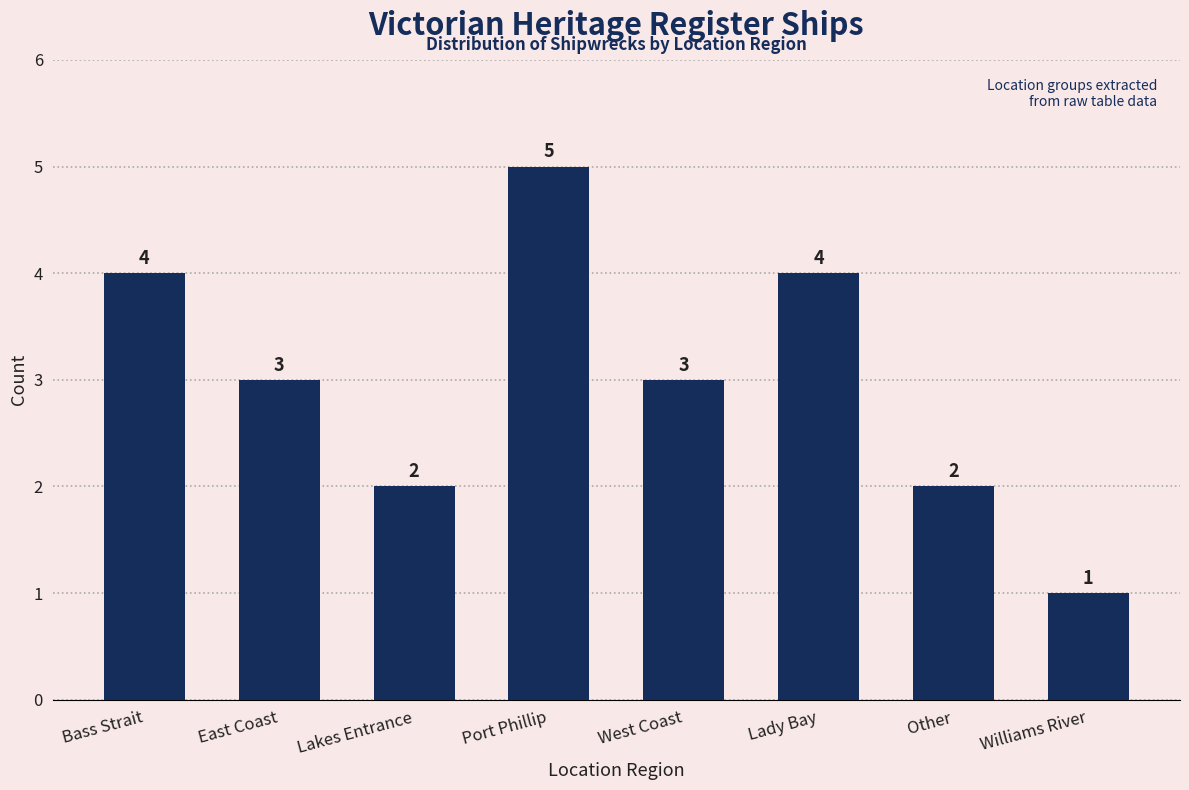

Reading right to left, list all the values displayed in this chart.

Williams River=1	Other=2	Lady Bay=4	West Coast=3	Port Phillip=5	Lakes Entrance=2	East Coast=3	Bass Strait=4